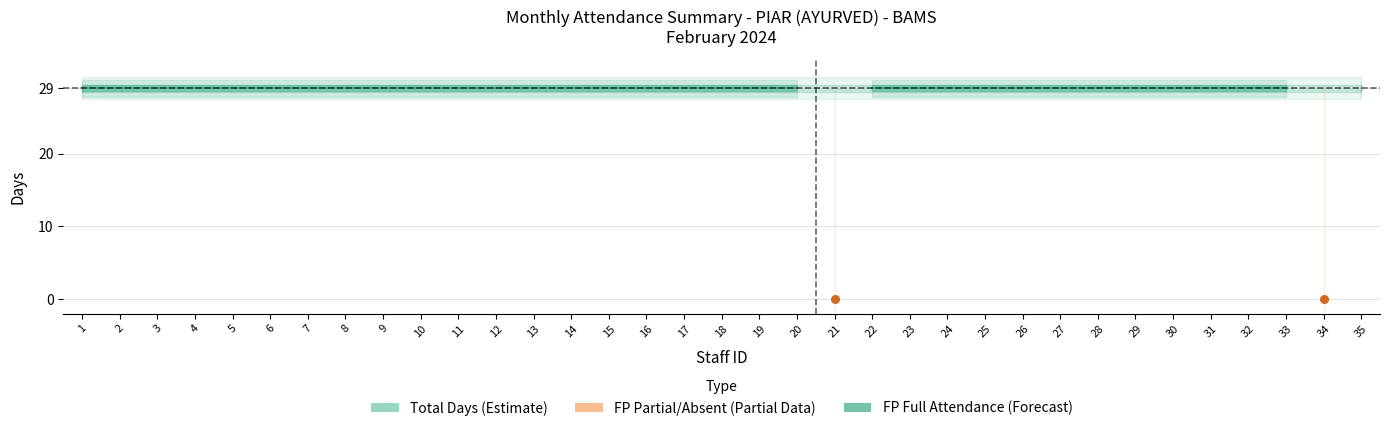

At how many categories does at least one series exceed 16?

35